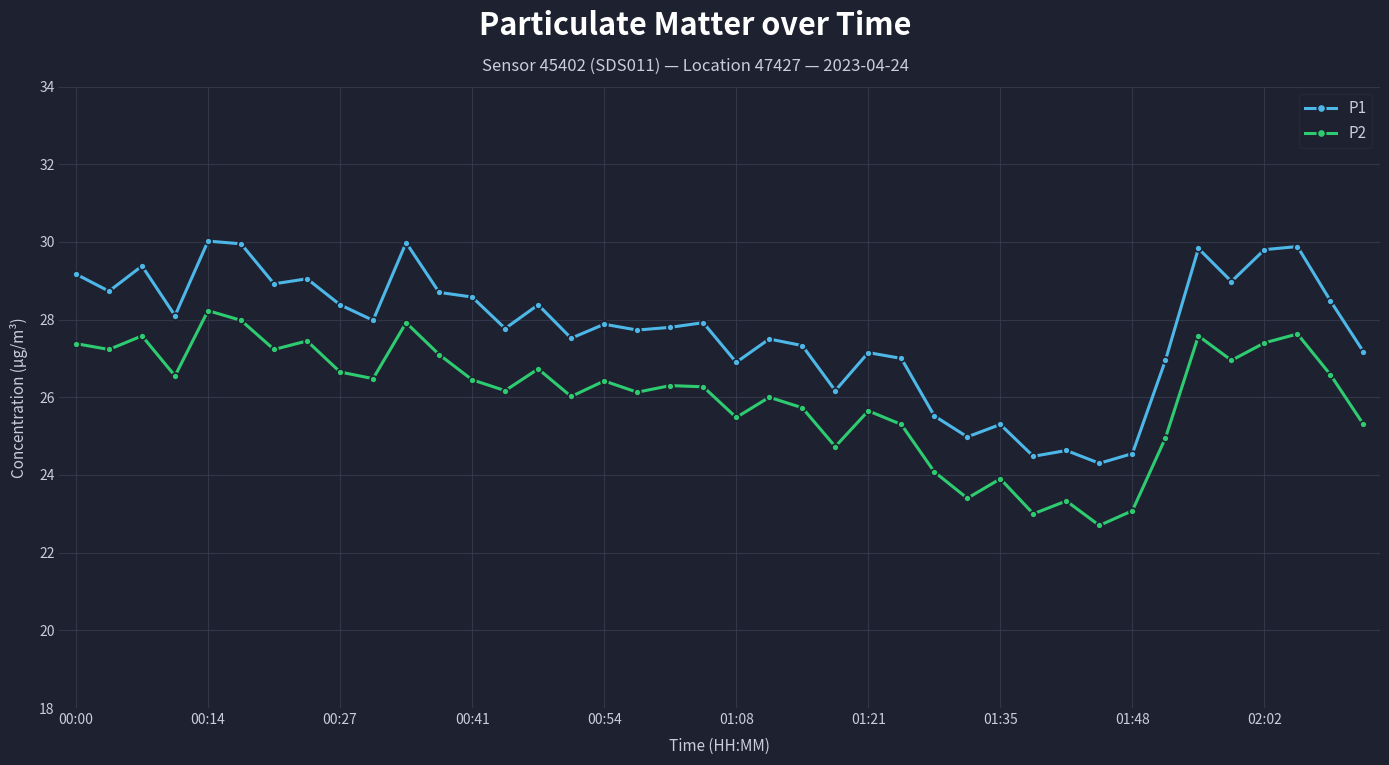

Which series has the widest spread of values?

P1